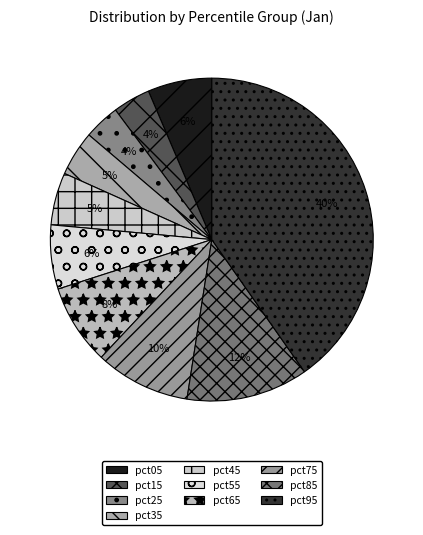

What percentage is the pct65 slice, to the nearest percent?

8%